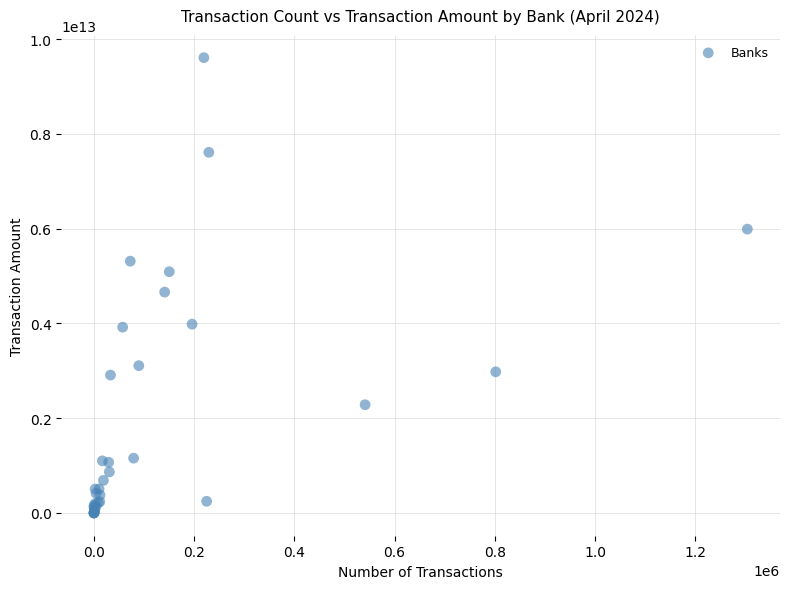

What Y value in the scatter plot is closest to 4805059813882?

4661347247939.0